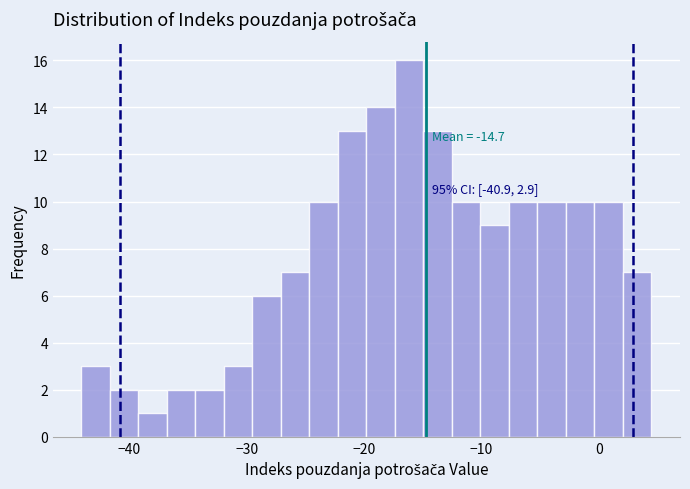

Read against the x-axis, roughly where is the centre of the tallest bar?

-16